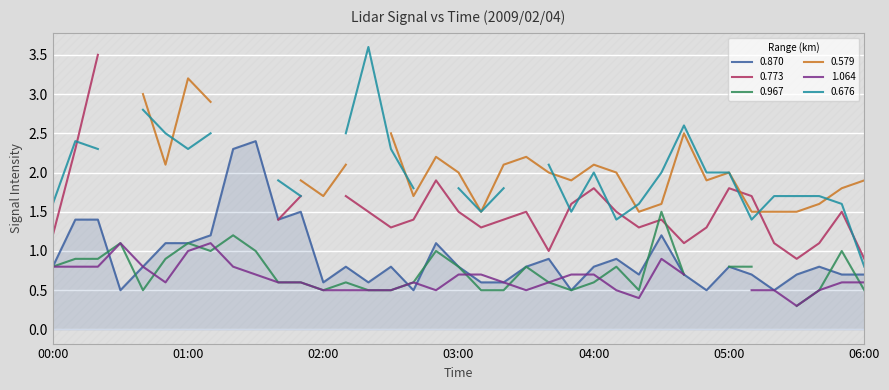

True or false: 0.870 has a value of 0.6 at 01:00.

False